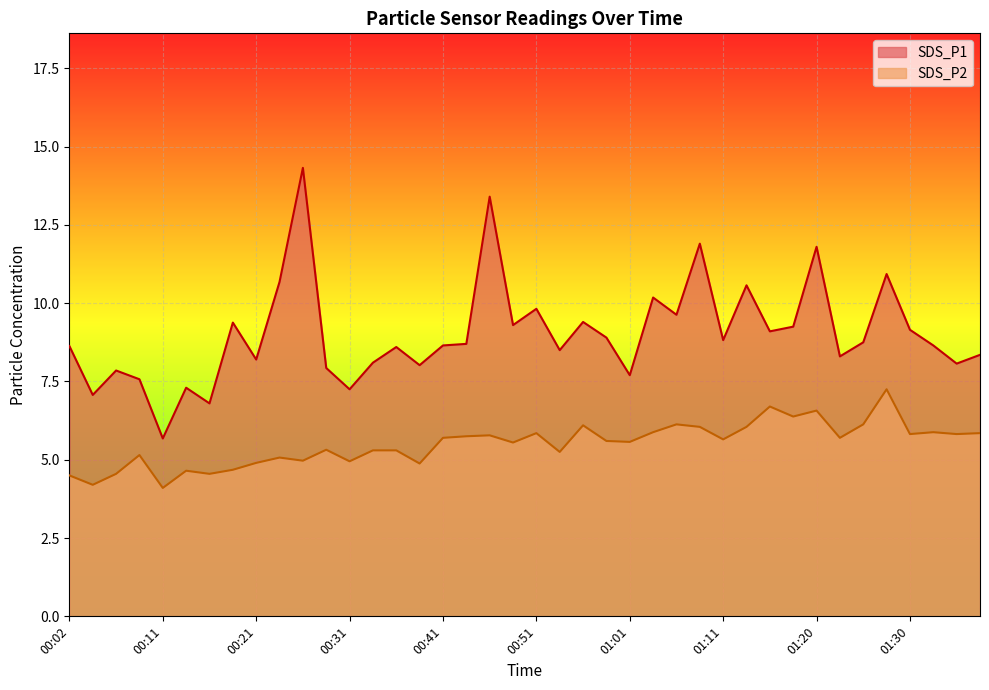

At which label does SDS_P1 reach its peak?

00:26